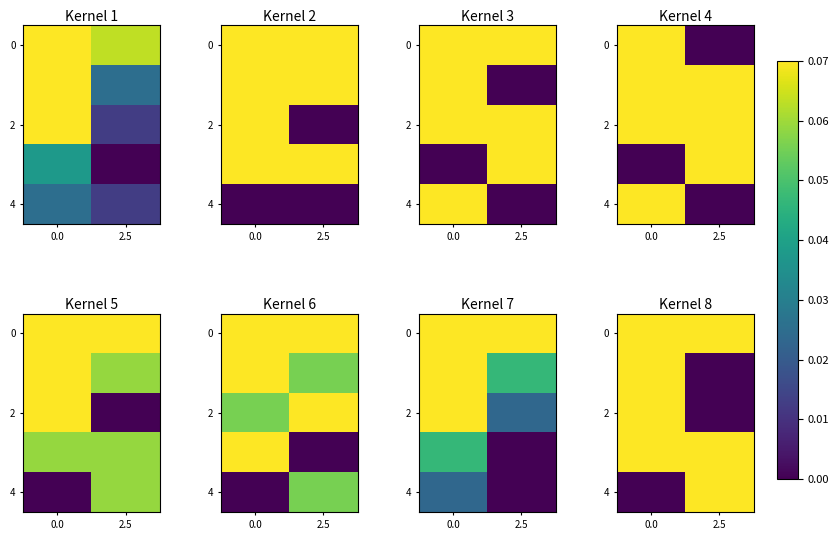

List the labels in order of 0 value, smallest first.

2.5, 0.0